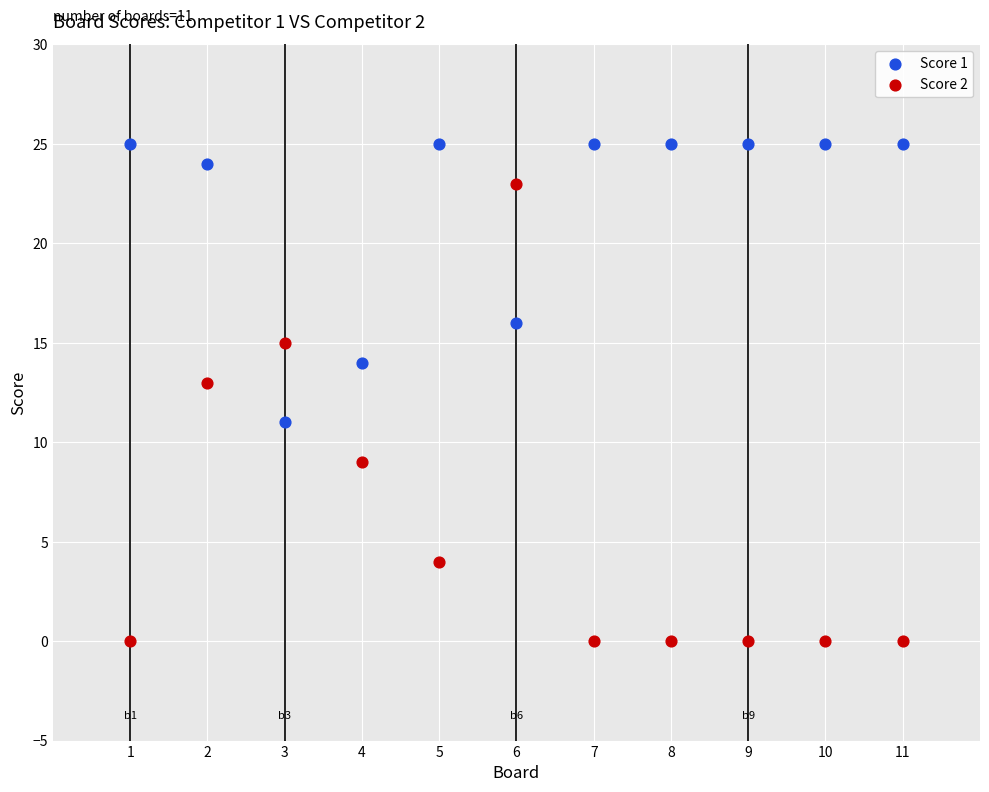

Which series reaches the minimum Y coordinate?

Score 2